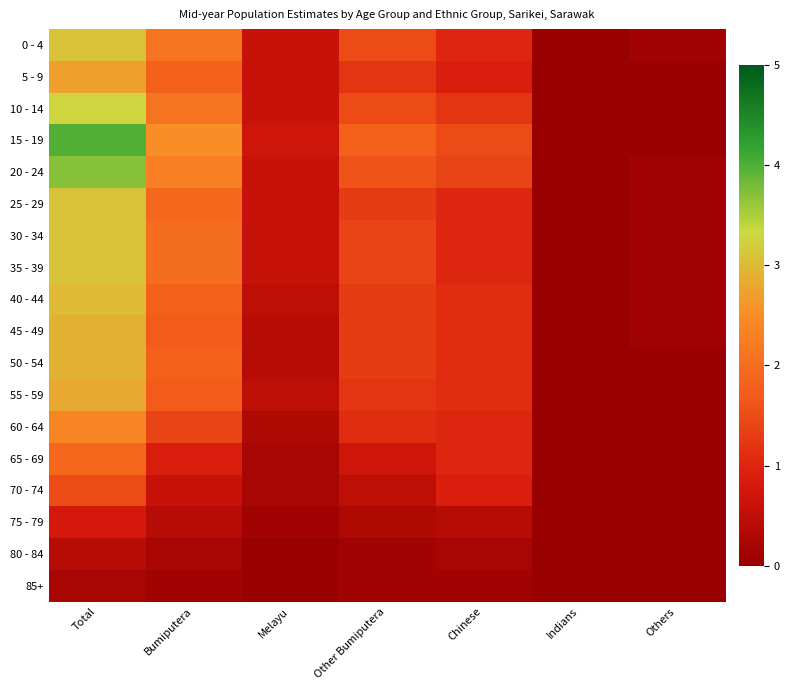

Reading right to left, transcribe all the data shown in this chart.

0 - 4: Others=0.1	Indians=0.0	Chinese=1.0	Other Bumiputera=1.5	Melayu=0.6	Bumiputera=2.1	Total=3.1
5 - 9: Others=0.0	Indians=0.0	Chinese=0.9	Other Bumiputera=1.2	Melayu=0.6	Bumiputera=1.8	Total=2.7
10 - 14: Others=0.0	Indians=0.0	Chinese=1.2	Other Bumiputera=1.5	Melayu=0.6	Bumiputera=2.1	Total=3.3
15 - 19: Others=0.0	Indians=0.0	Chinese=1.5	Other Bumiputera=1.8	Melayu=0.7	Bumiputera=2.5	Total=4.0
20 - 24: Others=0.1	Indians=0.0	Chinese=1.4	Other Bumiputera=1.6	Melayu=0.6	Bumiputera=2.3	Total=3.7
25 - 29: Others=0.1	Indians=0.0	Chinese=1.0	Other Bumiputera=1.3	Melayu=0.6	Bumiputera=1.9	Total=3.1
30 - 34: Others=0.1	Indians=0.0	Chinese=1.0	Other Bumiputera=1.4	Melayu=0.6	Bumiputera=2.0	Total=3.1
35 - 39: Others=0.1	Indians=0.0	Chinese=1.0	Other Bumiputera=1.4	Melayu=0.6	Bumiputera=2.0	Total=3.1
40 - 44: Others=0.1	Indians=0.0	Chinese=1.1	Other Bumiputera=1.3	Melayu=0.5	Bumiputera=1.8	Total=3.0
45 - 49: Others=0.1	Indians=0.0	Chinese=1.1	Other Bumiputera=1.3	Melayu=0.4	Bumiputera=1.7	Total=2.9
50 - 54: Others=0.0	Indians=0.0	Chinese=1.1	Other Bumiputera=1.3	Melayu=0.4	Bumiputera=1.8	Total=2.9
55 - 59: Others=0.0	Indians=0.0	Chinese=1.1	Other Bumiputera=1.2	Melayu=0.5	Bumiputera=1.7	Total=2.8
60 - 64: Others=0.0	Indians=0.0	Chinese=1.0	Other Bumiputera=1.1	Melayu=0.3	Bumiputera=1.4	Total=2.4
65 - 69: Others=0.0	Indians=0.0	Chinese=1.0	Other Bumiputera=0.7	Melayu=0.2	Bumiputera=0.9	Total=1.9
70 - 74: Others=0.0	Indians=0.0	Chinese=0.9	Other Bumiputera=0.5	Melayu=0.2	Bumiputera=0.6	Total=1.5
75 - 79: Others=0.0	Indians=0.0	Chinese=0.4	Other Bumiputera=0.3	Melayu=0.1	Bumiputera=0.4	Total=0.8
80 - 84: Others=0.0	Indians=0.0	Chinese=0.2	Other Bumiputera=0.1	Melayu=0.0	Bumiputera=0.2	Total=0.4
85+: Others=0.0	Indians=0.0	Chinese=0.1	Other Bumiputera=0.1	Melayu=0.0	Bumiputera=0.1	Total=0.2